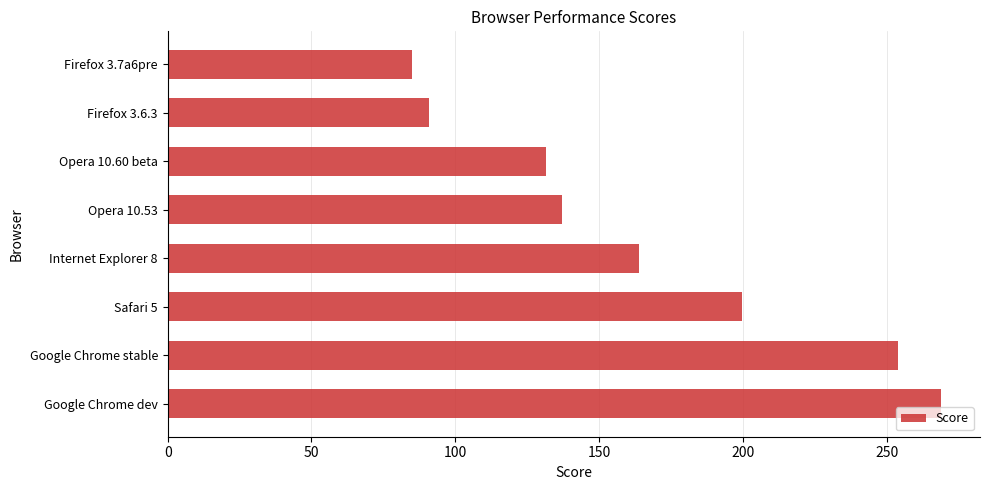

Which label corresponds to the smallest value in the chart?

Firefox 3.7a6pre